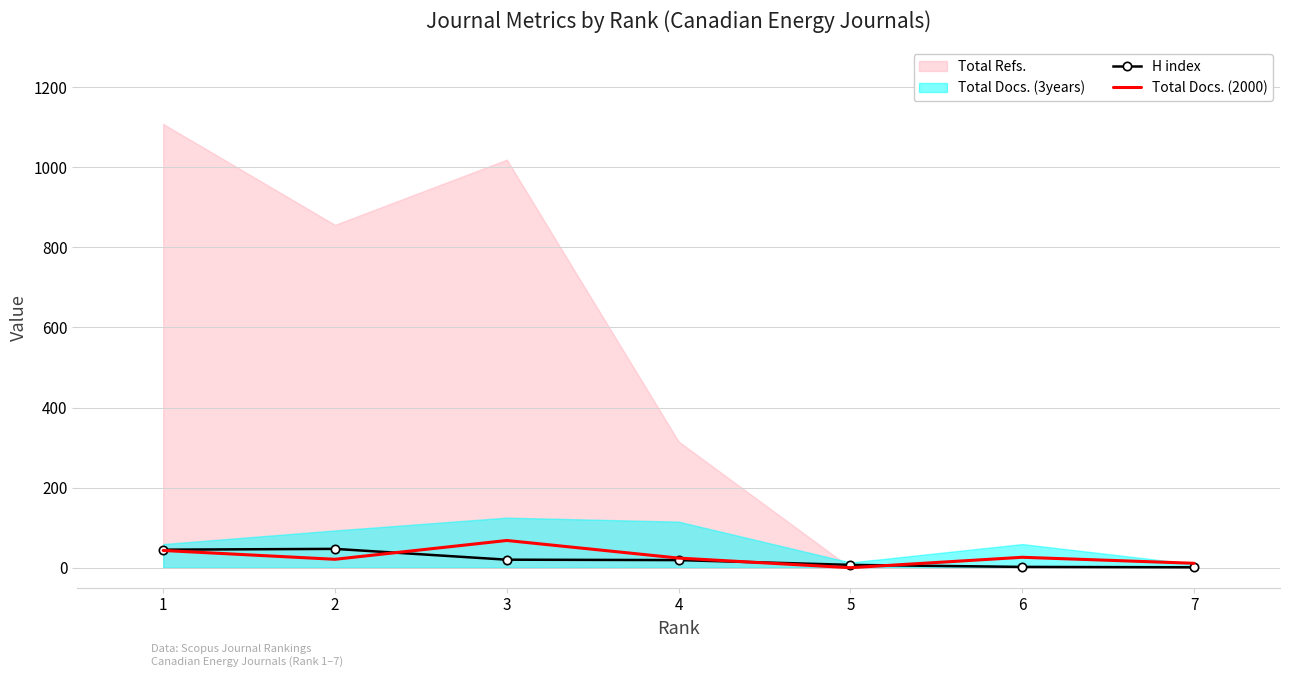

Where does the H index series first go above 19?

1